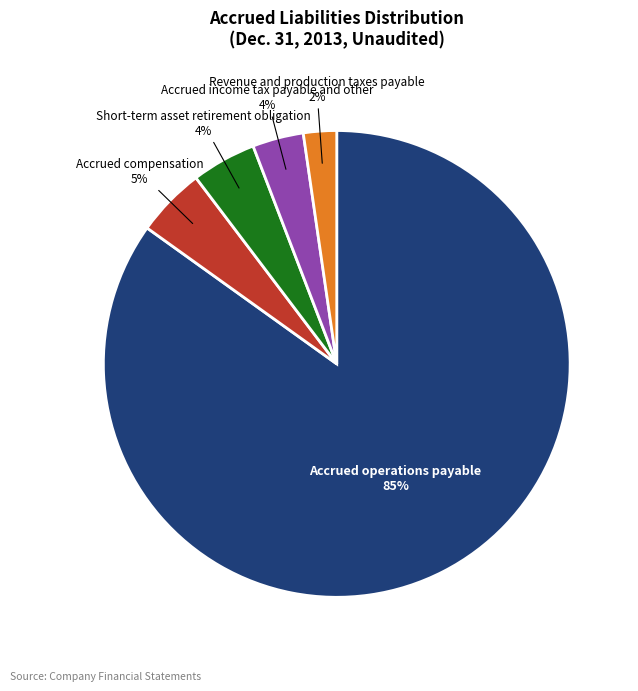

To the nearest percent, what portion does Revenue and production taxes payable represent?

2%